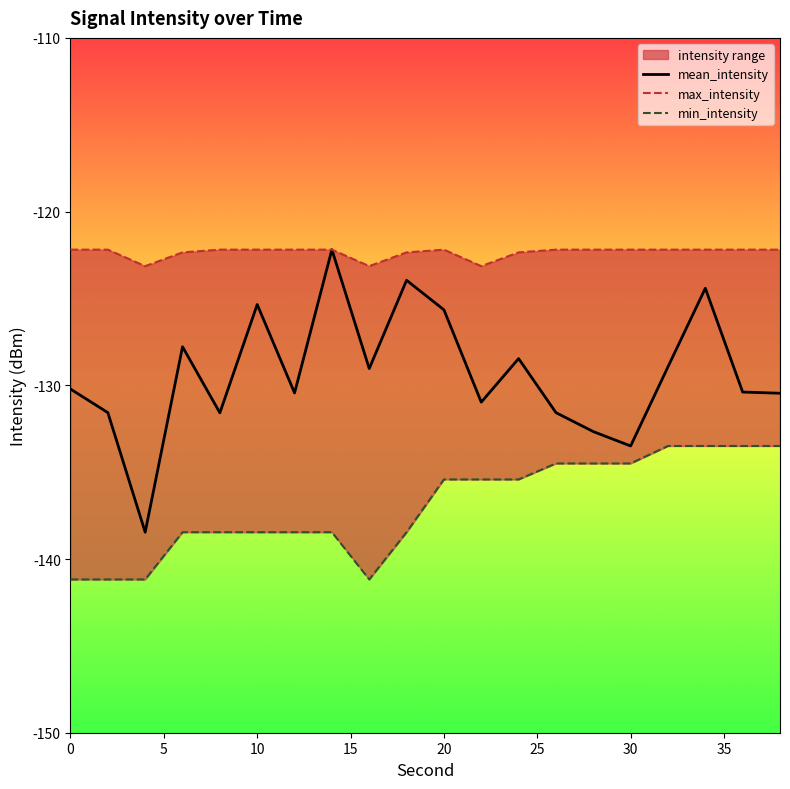

What is the value of the min_intensity point at the 11th from the left?

-135.4